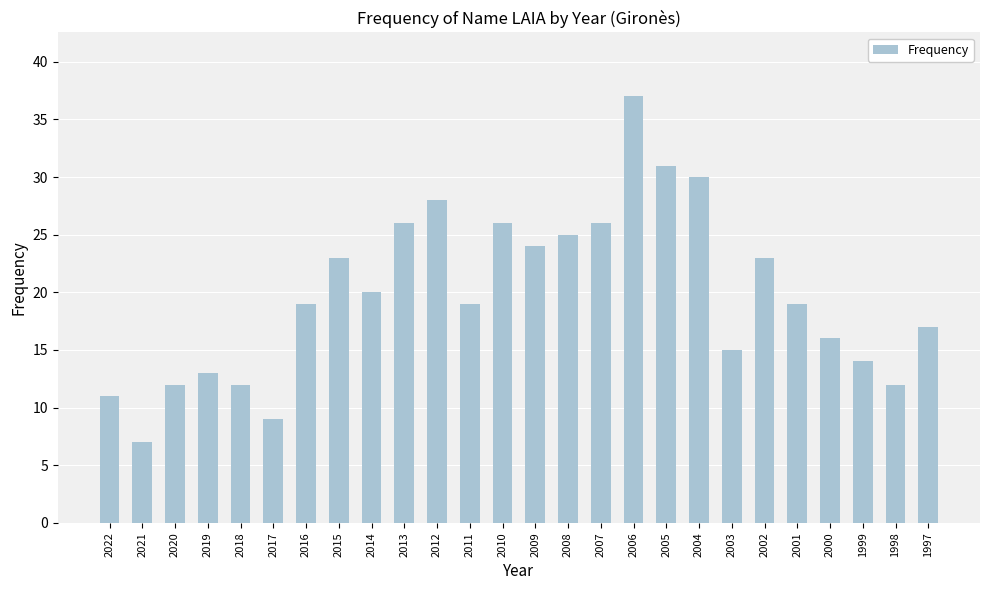

What is the sum of the values at 2010 and 2005?

57